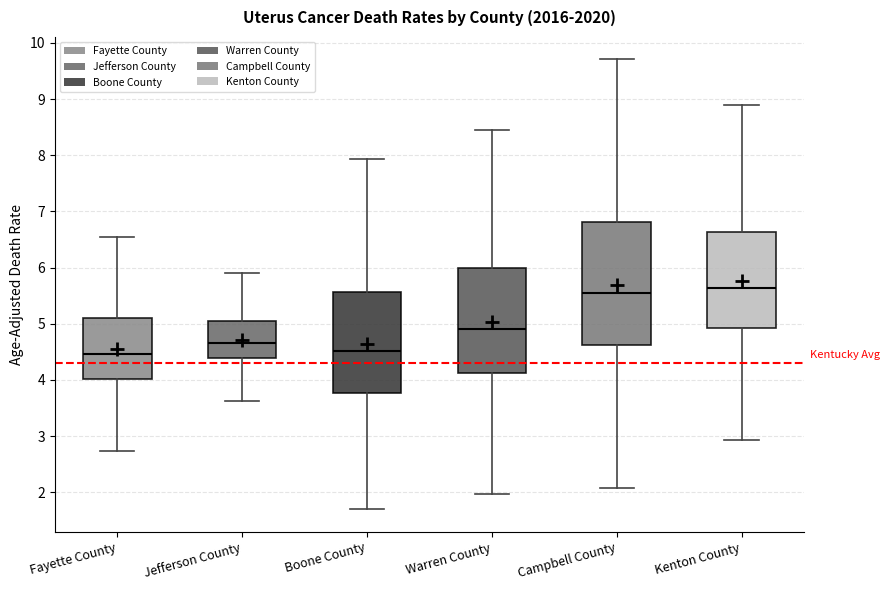

Reading left to right, read every box against the y-axis: the position of its median line, the range the box covers, and the ends of its whiskers. The values are not printed on the chart, so give them approximately, as read against the axis.

Fayette County: median 4.5, box 4.0 to 5.1, whiskers 2.7 to 6.6
Jefferson County: median 4.7, box 4.4 to 5.0, whiskers 3.6 to 5.9
Boone County: median 4.5, box 3.8 to 5.6, whiskers 1.7 to 7.9
Warren County: median 4.9, box 4.1 to 6.0, whiskers 2.0 to 8.4
Campbell County: median 5.5, box 4.6 to 6.8, whiskers 2.1 to 9.7
Kenton County: median 5.6, box 4.9 to 6.6, whiskers 2.9 to 8.9